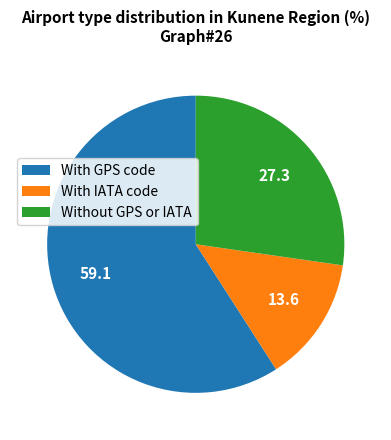

Rank the categories by value from highest to lowest.

With GPS code, Without GPS or IATA, With IATA code